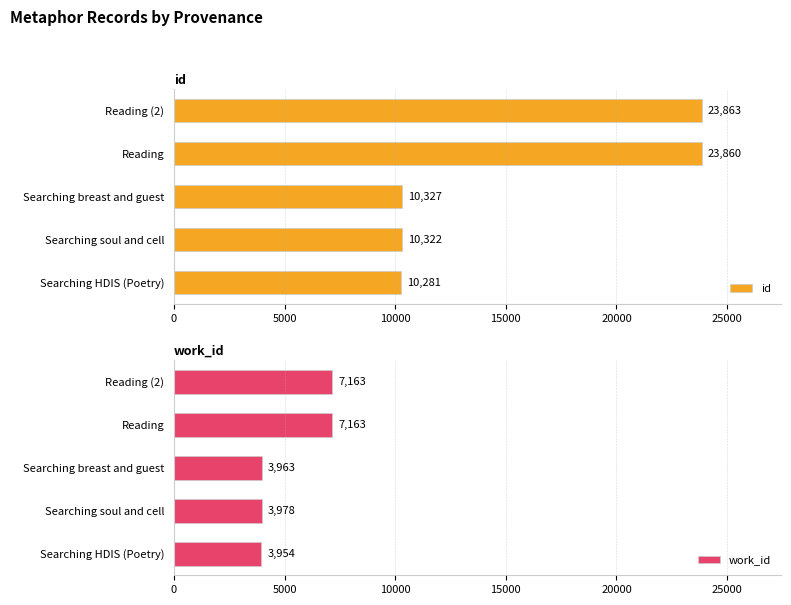

Reading left to right, transcribe all the data shown in this chart.

id: 10281	10322	10327	23860	23863
work_id: 3954	3978	3963	7163	7163